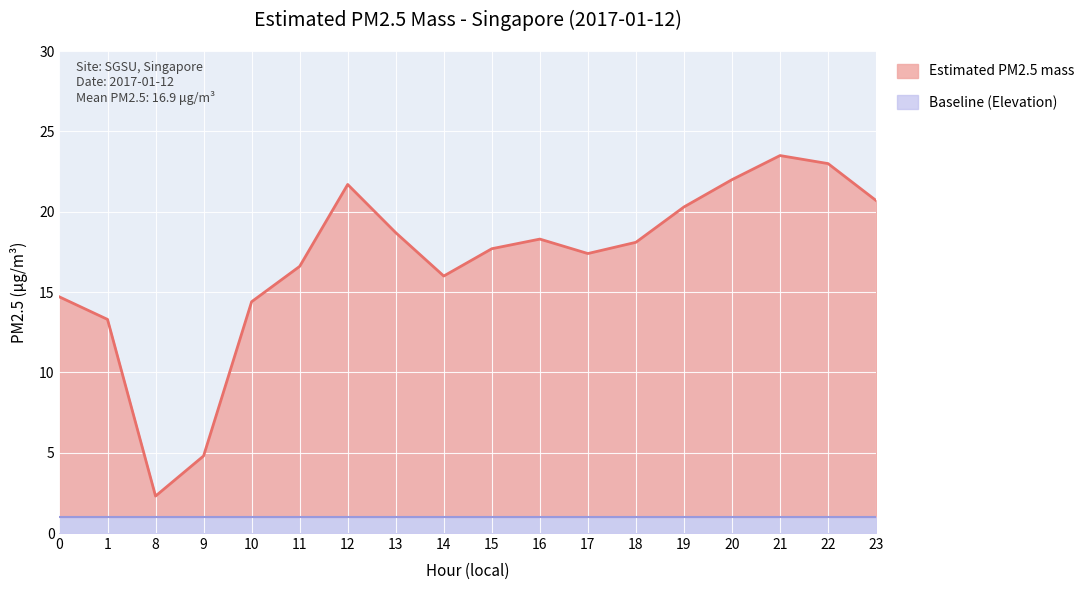

The value at 20 is 22.0. True or false?

True